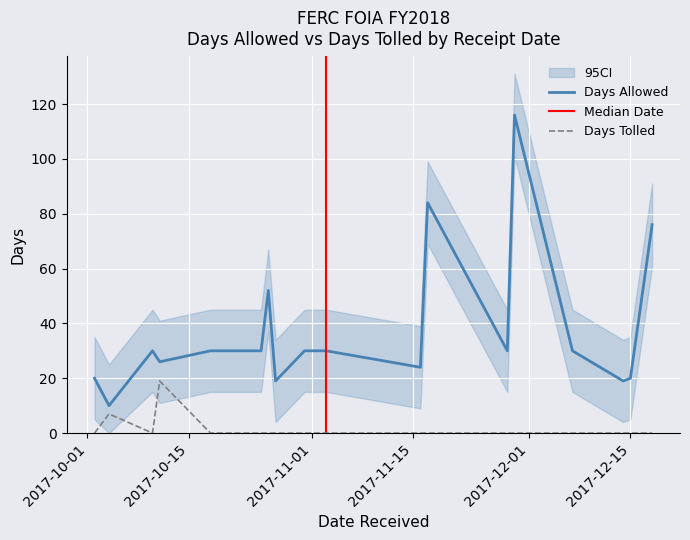

True or false: Days Allowed has a value of 189 at 11/29/2017.

False